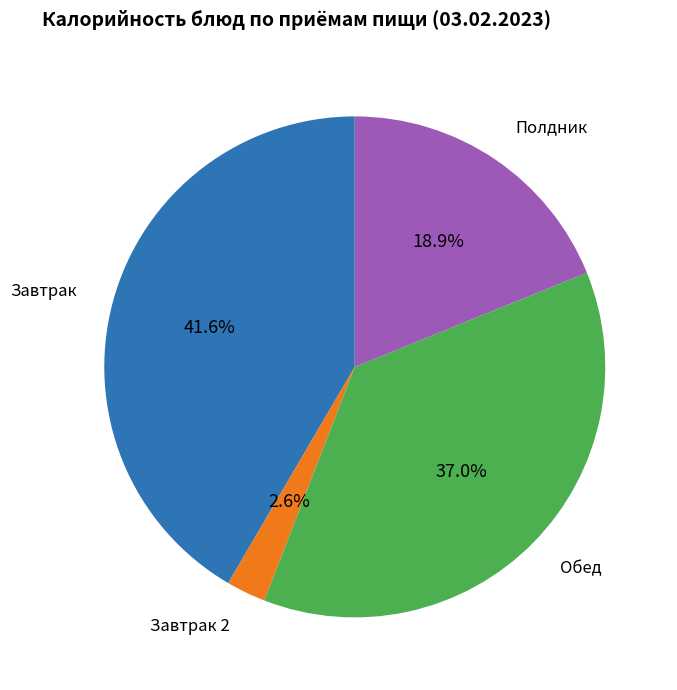

What percentage is NOT represented by Обед?

63.0%